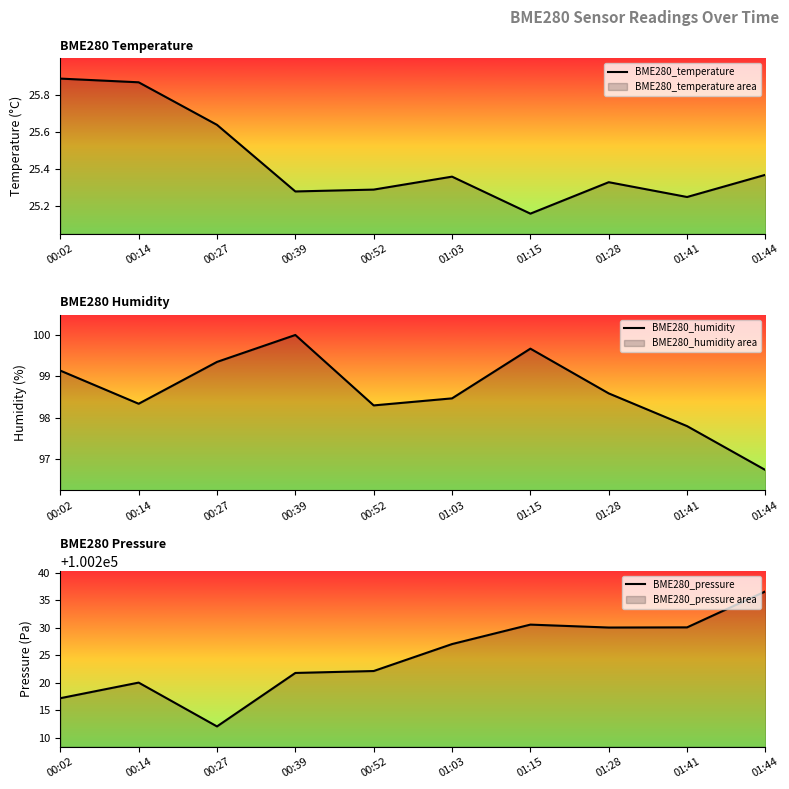

Which series has the largest total across all categories?

BME280_pressure